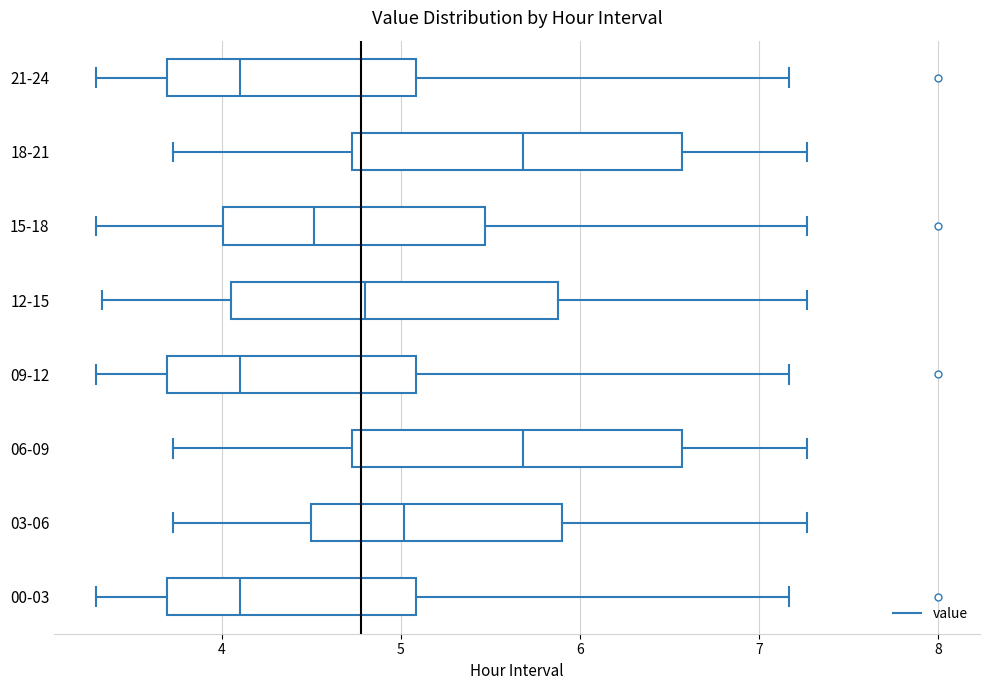

Reading bottom to top, read every box against the x-axis: the position of its median line, the range the box covers, and the ends of its whiskers. The values are not printed on the chart, so give them approximately, as read against the axis.

00-03: median 4.1, box 3.7 to 5.1, whiskers 3.3 to 7.2
03-06: median 5.0, box 4.5 to 5.9, whiskers 3.7 to 7.3
06-09: median 5.7, box 4.7 to 6.6, whiskers 3.7 to 7.3
09-12: median 4.1, box 3.7 to 5.1, whiskers 3.3 to 7.2
12-15: median 4.8, box 4.1 to 5.9, whiskers 3.3 to 7.3
15-18: median 4.5, box 4.0 to 5.5, whiskers 3.3 to 7.3
18-21: median 5.7, box 4.7 to 6.6, whiskers 3.7 to 7.3
21-24: median 4.1, box 3.7 to 5.1, whiskers 3.3 to 7.2